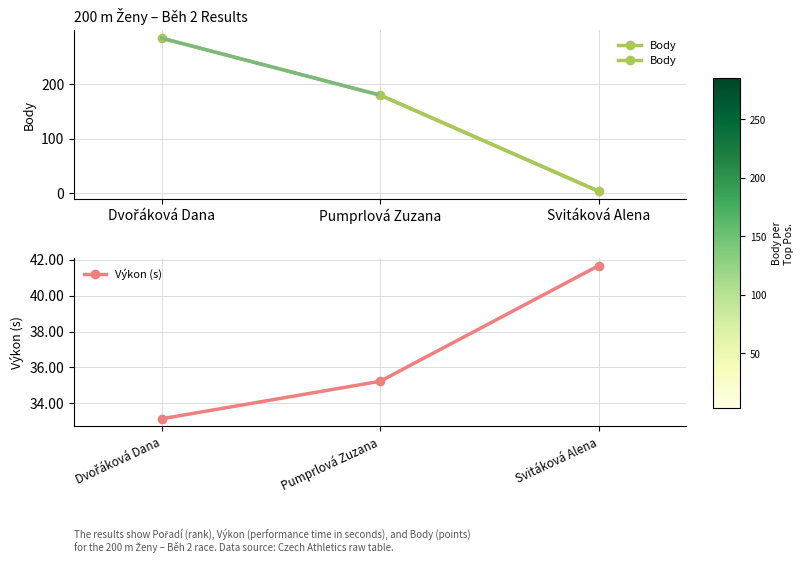

What is the label of the 2nd point from the left?

Pumprlová Zuzana